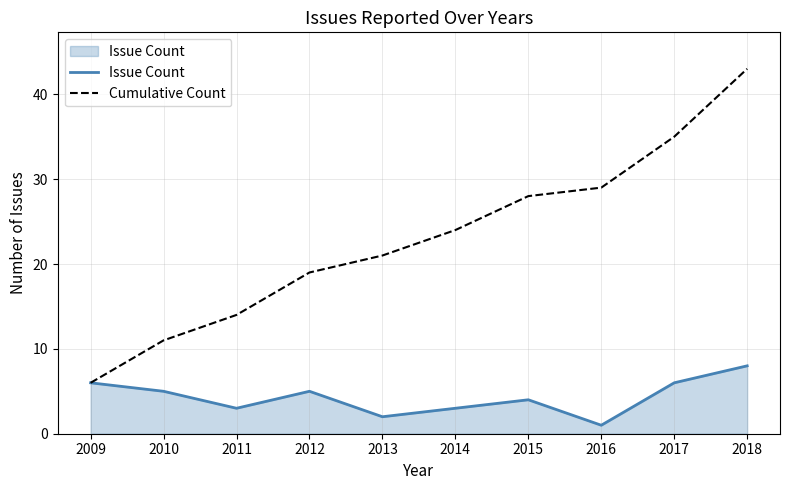

Which series has the largest total across all categories?

Cumulative Count